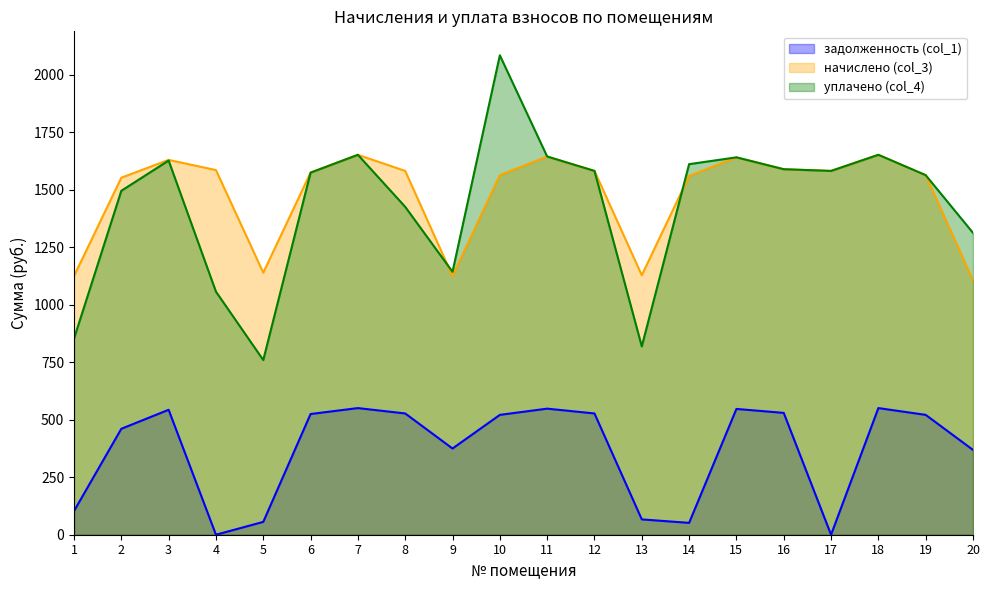

Where does the уплачено (col_4) series first go above 1581?

3